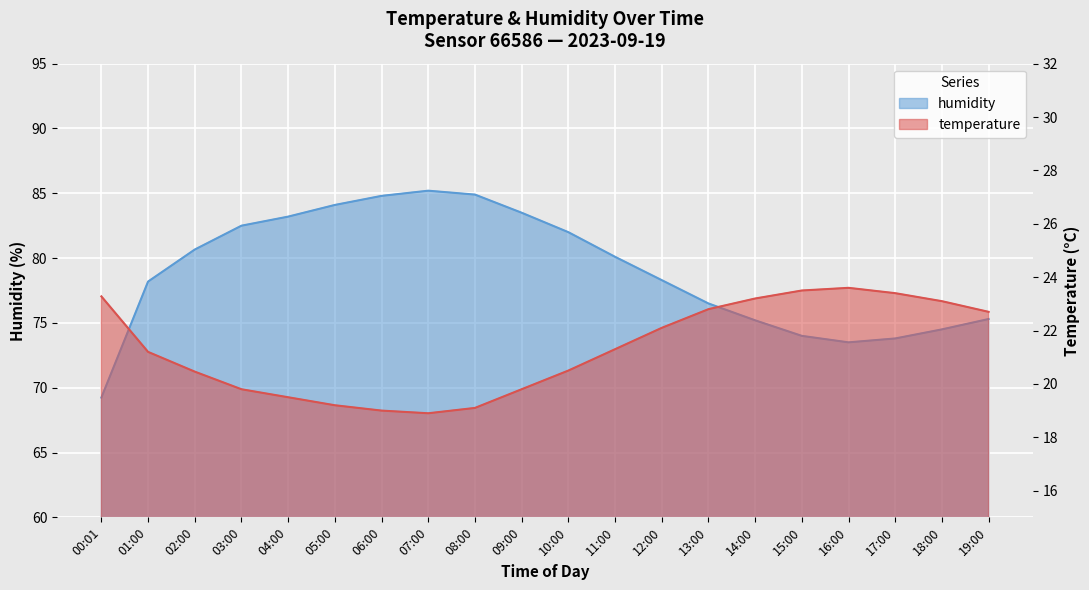

At 15:00, list the series in order from largest to smallest.

humidity, temperature